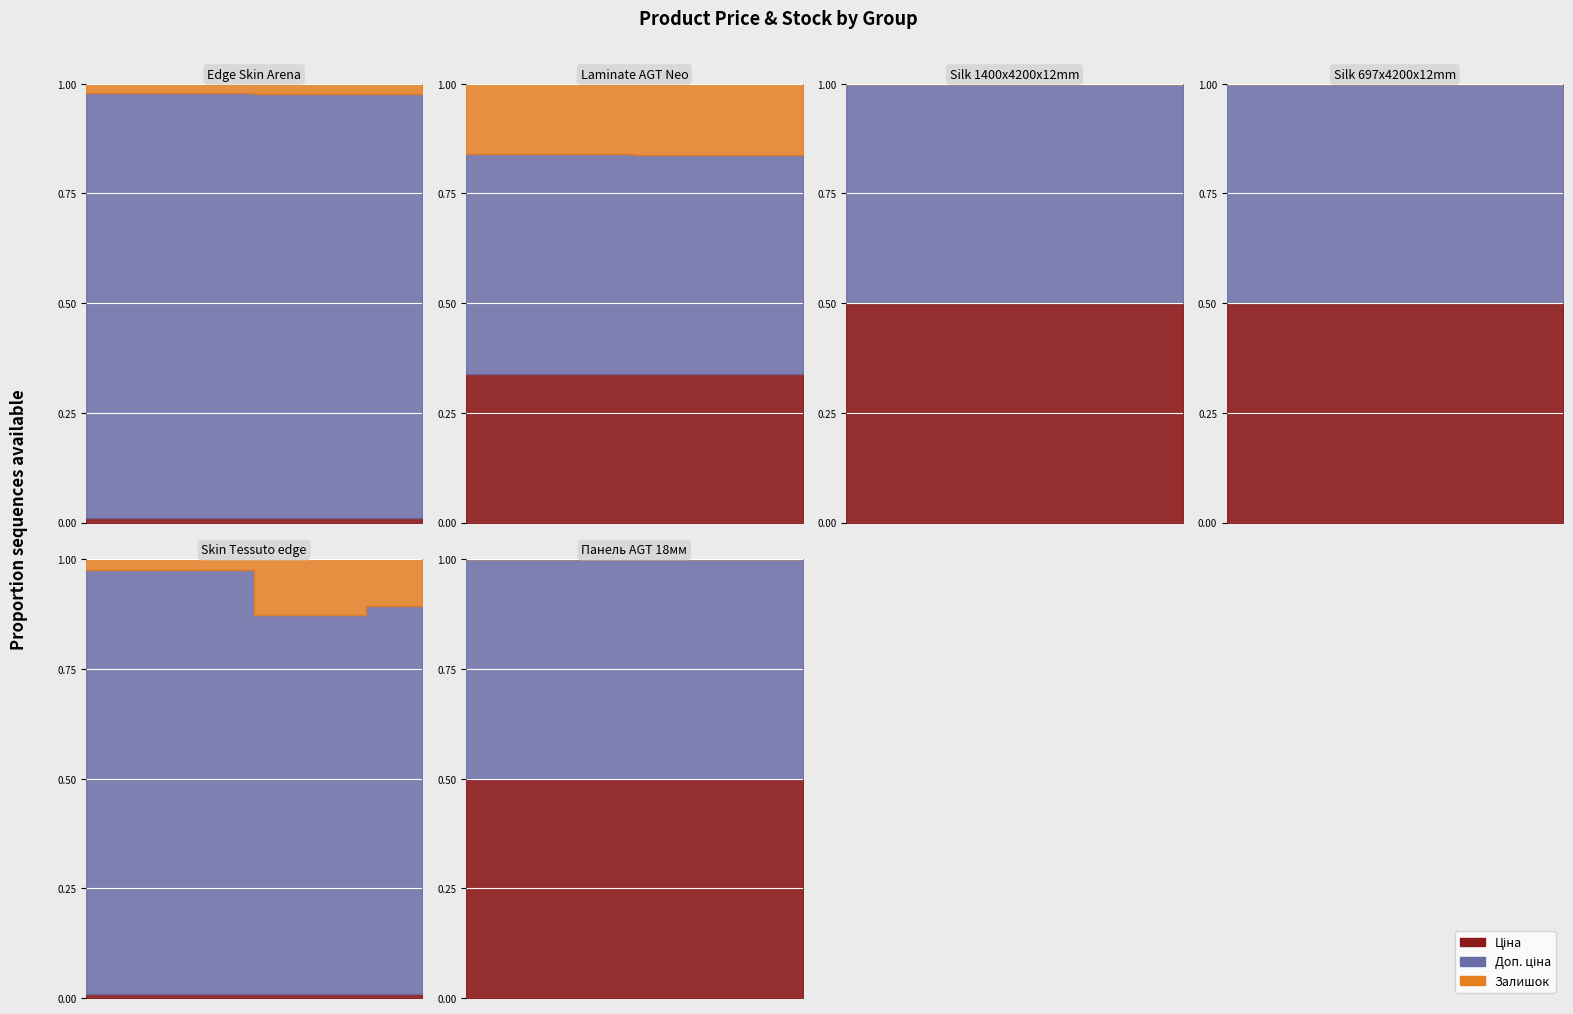

Rank the series by their average value, from lowest to highest.

Залишок, Ціна, Доп. ціна